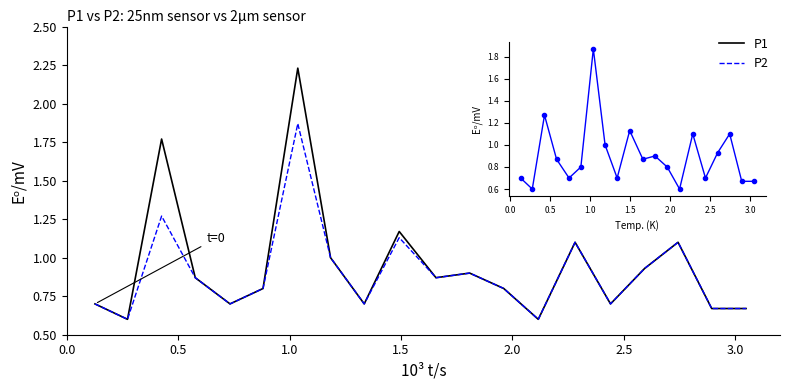

List the series in order of their peak value, highest first.

P1, P2